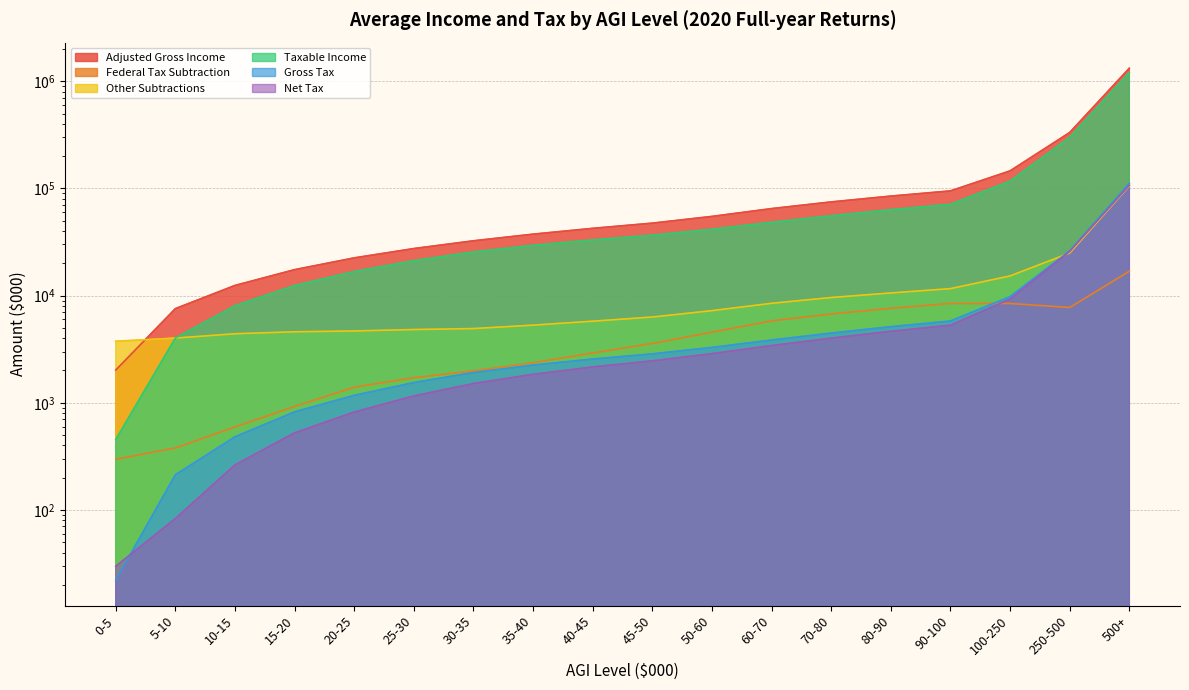

True or false: Net Tax has a value of 1627.7 at 25-30.

False